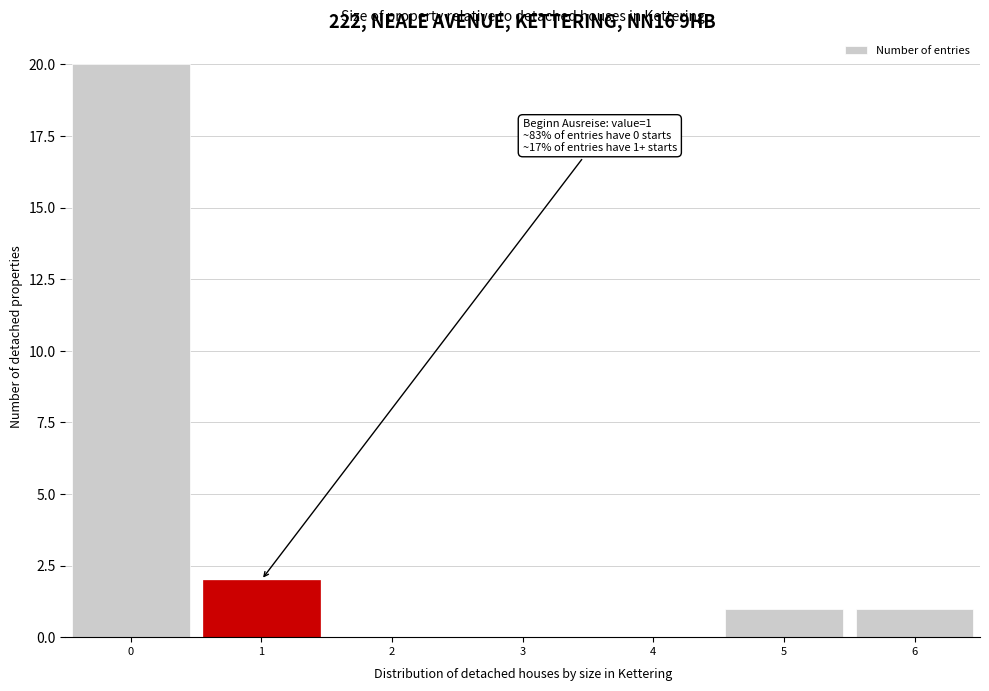

Reading right to left, extract all data points from this chart.

6=1	5=1	4=0	3=0	2=0	1=2	0=20